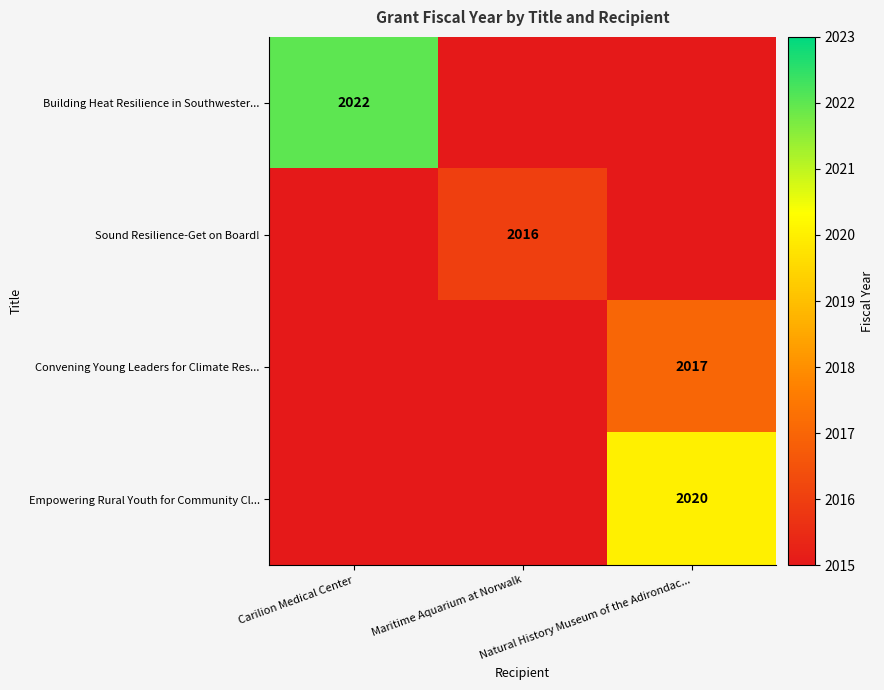

What is the total value across all series at Natural History Museum of the Adirondac...?

4037